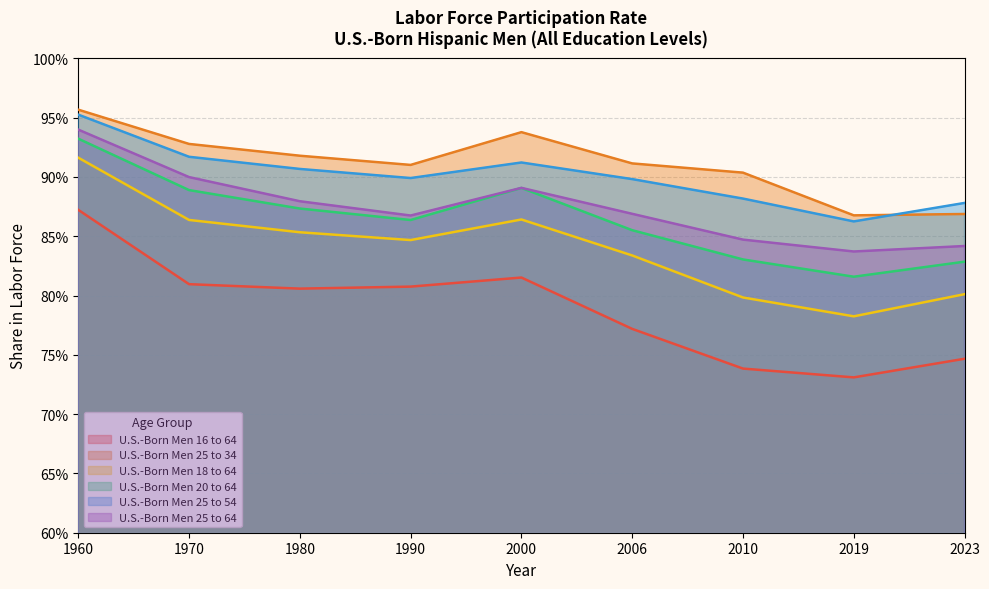

List the series in order of their peak value, lowest first.

U.S.-Born Men 16 to 64, U.S.-Born Men 18 to 64, U.S.-Born Men 20 to 64, U.S.-Born Men 25 to 64, U.S.-Born Men 25 to 54, U.S.-Born Men 25 to 34